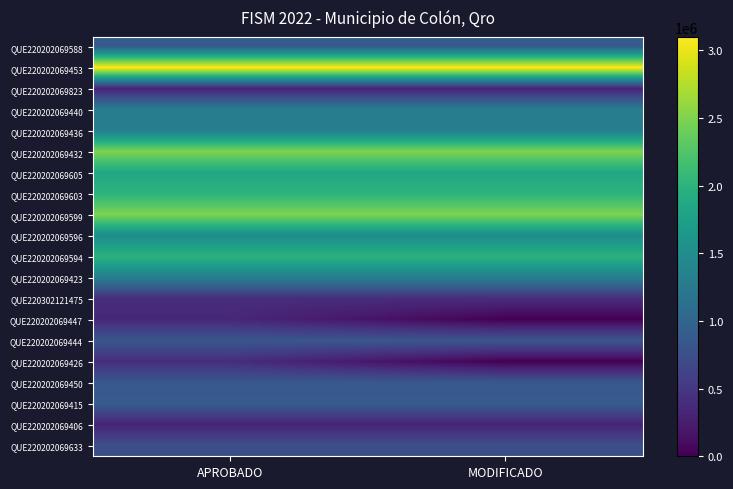

Reading left to right, what are all the values shown in this chart?

QUE220202069588: APROBADO=900000	MODIFICADO=900000
QUE220202069453: APROBADO=3100000	MODIFICADO=3100000
QUE220202069823: APROBADO=300000	MODIFICADO=300000
QUE220202069440: APROBADO=1300000	MODIFICADO=1300000
QUE220202069436: APROBADO=1325000	MODIFICADO=1325000
QUE220202069432: APROBADO=2500000	MODIFICADO=2500000
QUE220202069605: APROBADO=1856678	MODIFICADO=1856678
QUE220202069603: APROBADO=2000000	MODIFICADO=2000000
QUE220202069599: APROBADO=2500000	MODIFICADO=2500000
QUE220202069596: APROBADO=1500000	MODIFICADO=1500000
QUE220202069594: APROBADO=2000000	MODIFICADO=2000000
QUE220202069423: APROBADO=1325000	MODIFICADO=1325000
QUE220302121475: APROBADO=400000	MODIFICADO=400000
QUE220202069447: APROBADO=350000	MODIFICADO=0
QUE220202069444: APROBADO=830000	MODIFICADO=830000
QUE220202069426: APROBADO=400000	MODIFICADO=0
QUE220202069450: APROBADO=850000	MODIFICADO=850000
QUE220202069415: APROBADO=900000	MODIFICADO=900000
QUE220202069406: APROBADO=300000	MODIFICADO=300000
QUE220202069633: APROBADO=750000	MODIFICADO=750000